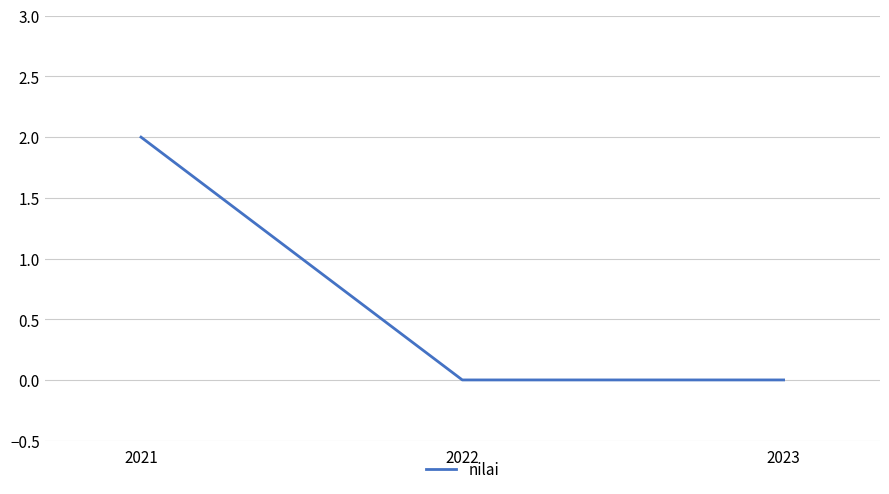

At which category does the chart reach its peak across all series?

2021